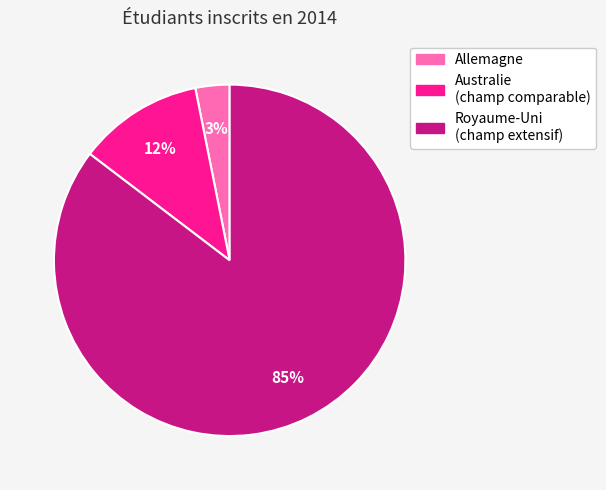

Is there any slice that represents more than half of the pie?

Yes